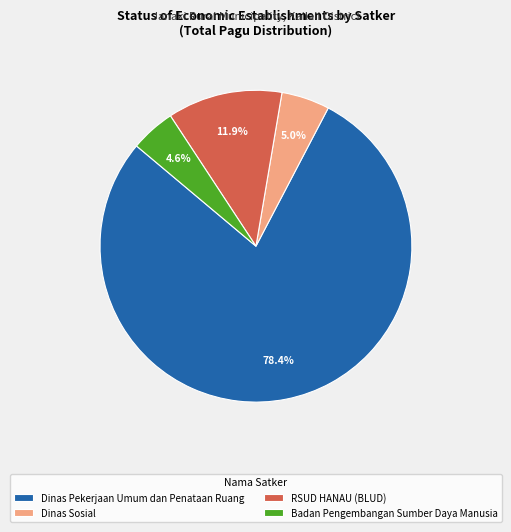

To the nearest percent, what is the average slice percentage?

25%